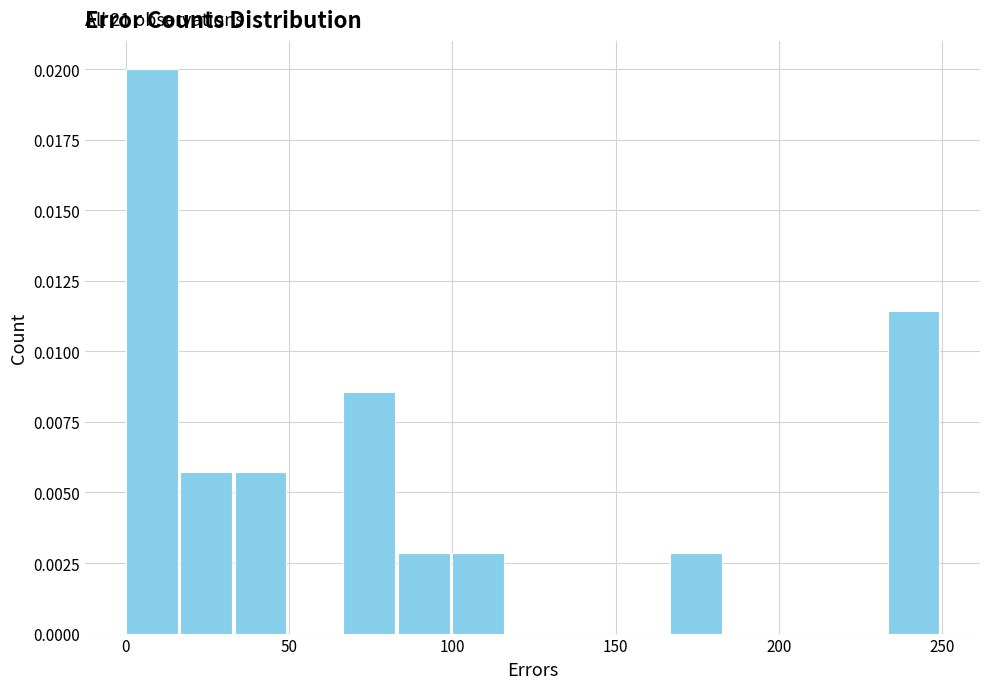

Read against the x-axis, roughly where is the centre of the tallest bar?

10